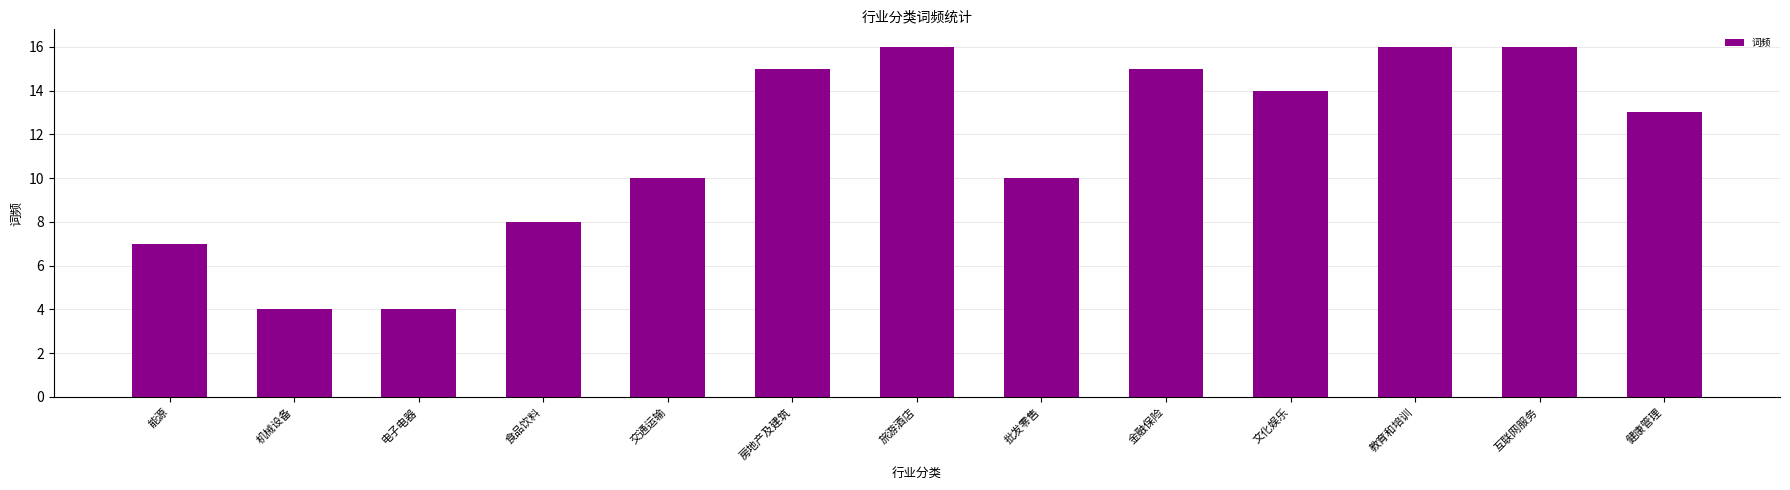

What is the sum of the values at 能源 and 金融保险?

22